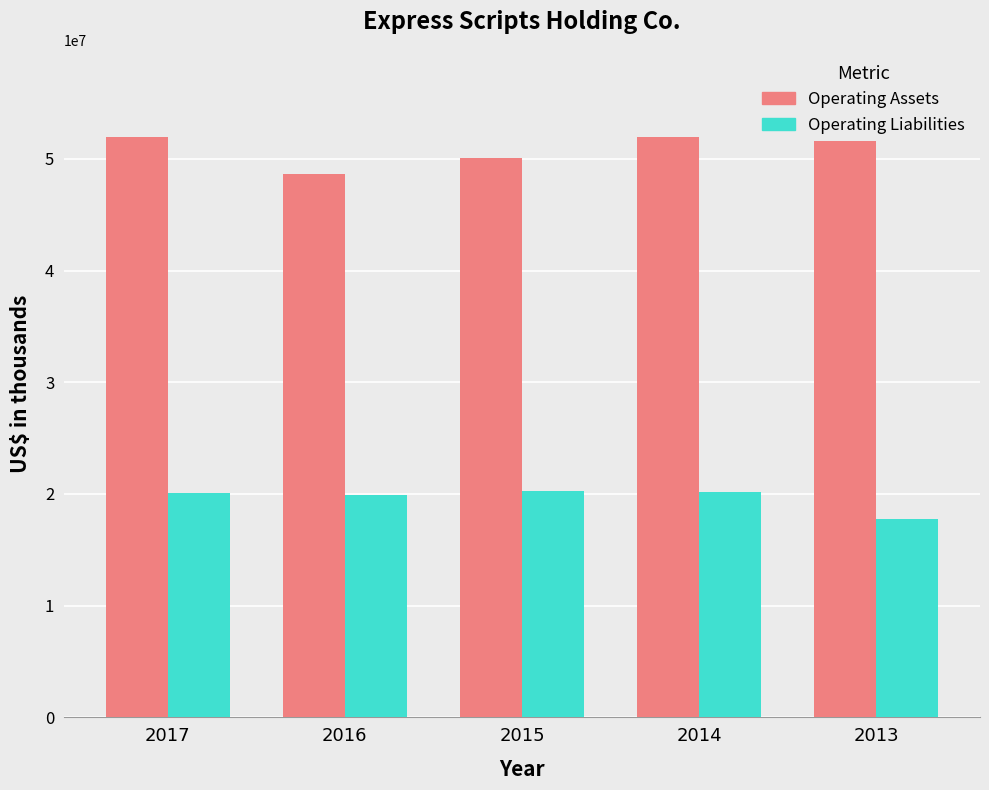

Which category has the lowest value in the Operating Assets series?

2016